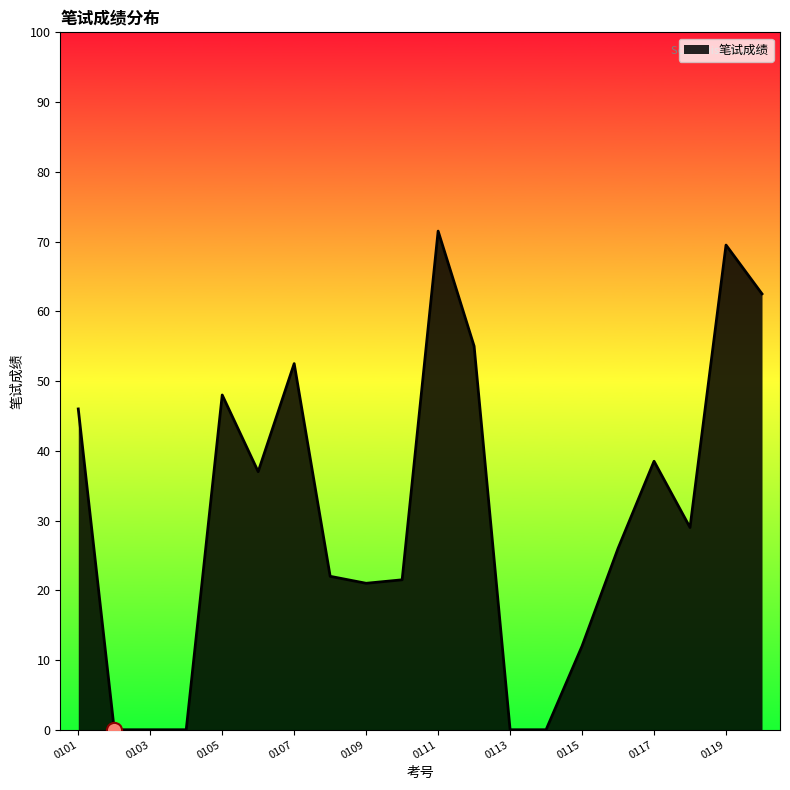

What is the difference between the maximum and minimum values?

71.5